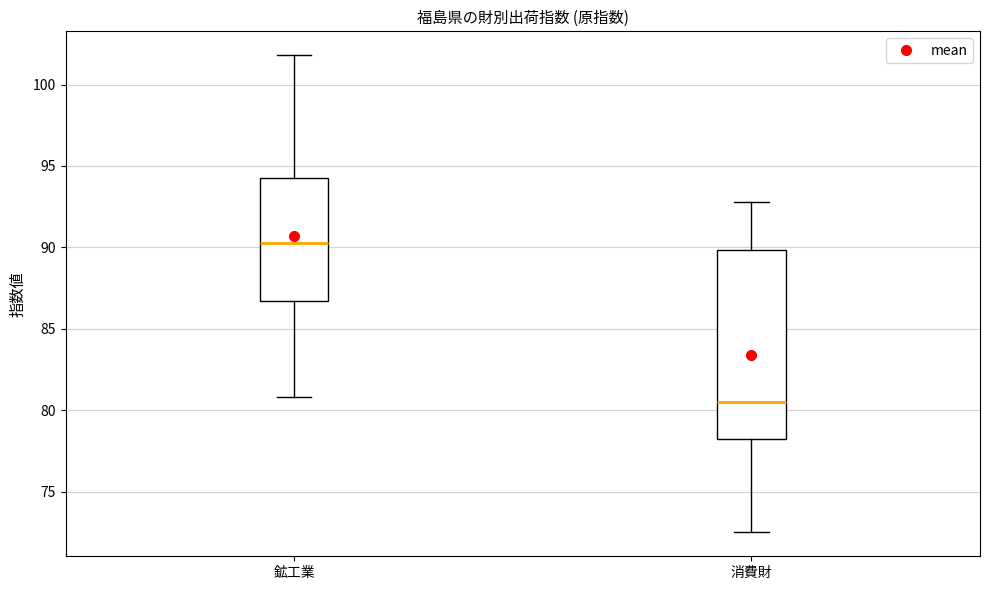

Reading left to right, read every box against the y-axis: the position of its median line, the range the box covers, and the ends of its whiskers. The values are not printed on the chart, so give them approximately, as read against the axis.

鉱工業: median 90.5, box 86.5 to 94.5, whiskers 81.0 to 102.0
消費財: median 80.5, box 78.5 to 90.0, whiskers 72.5 to 93.0